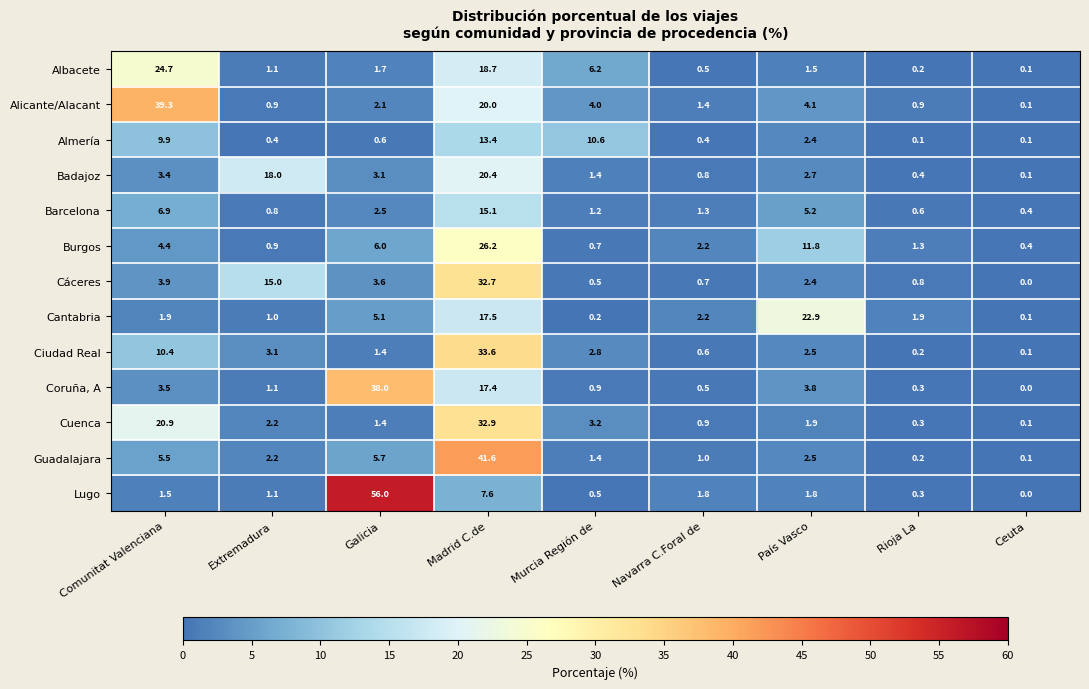

Which label corresponds to the largest value in the chart?

Galicia